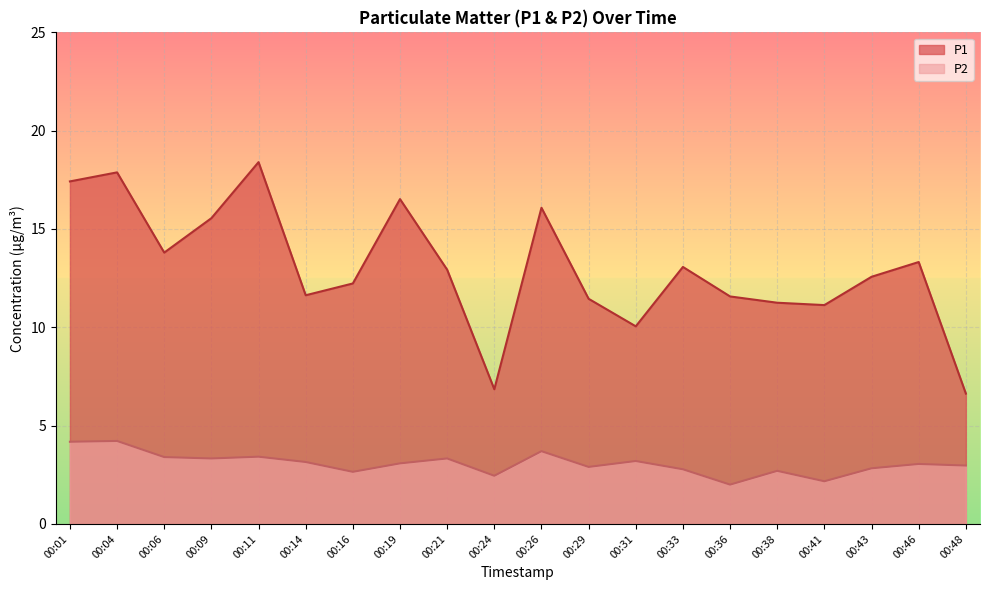

Where does the P1 series first go above 12?

00:01